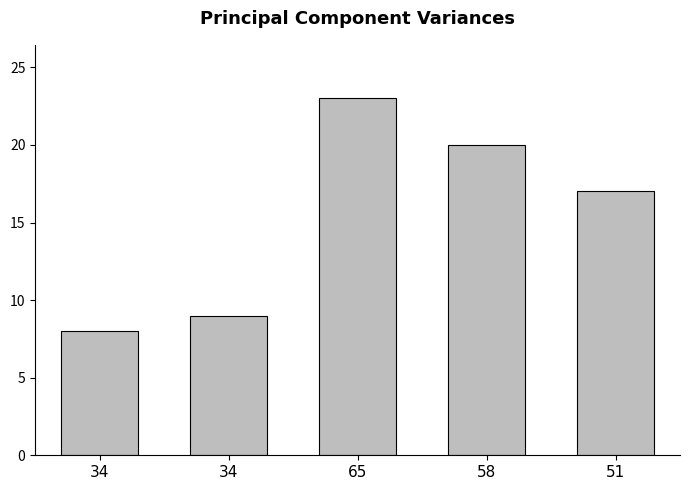

What is the minimum value shown in the chart?

8